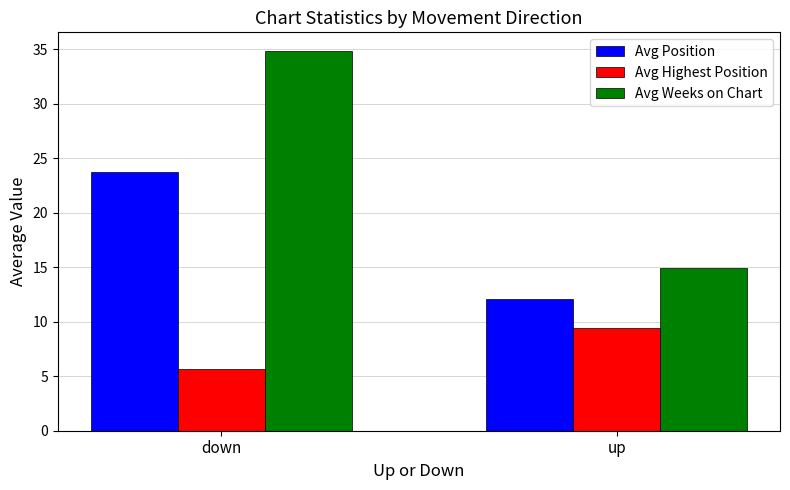

Which series has the largest total across all categories?

Avg Weeks on Chart